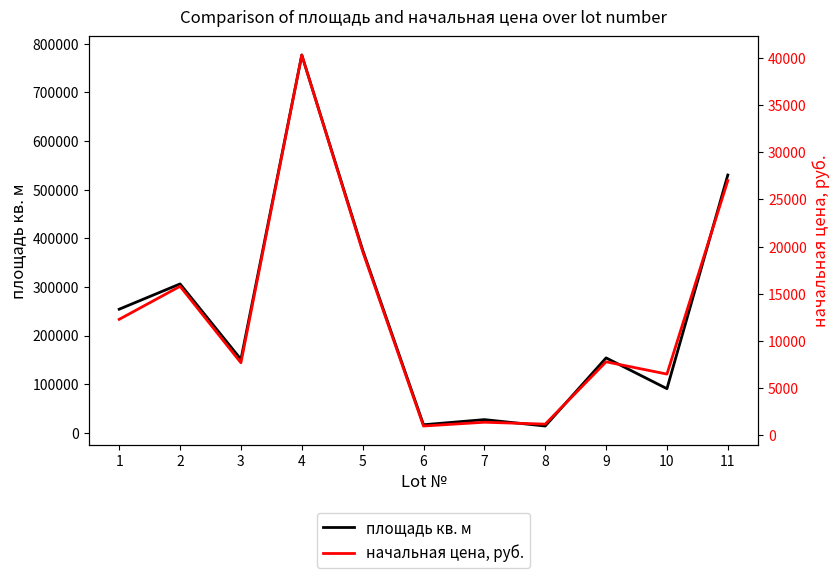

Where does the начальная цена, руб. series first go above 7800?

1